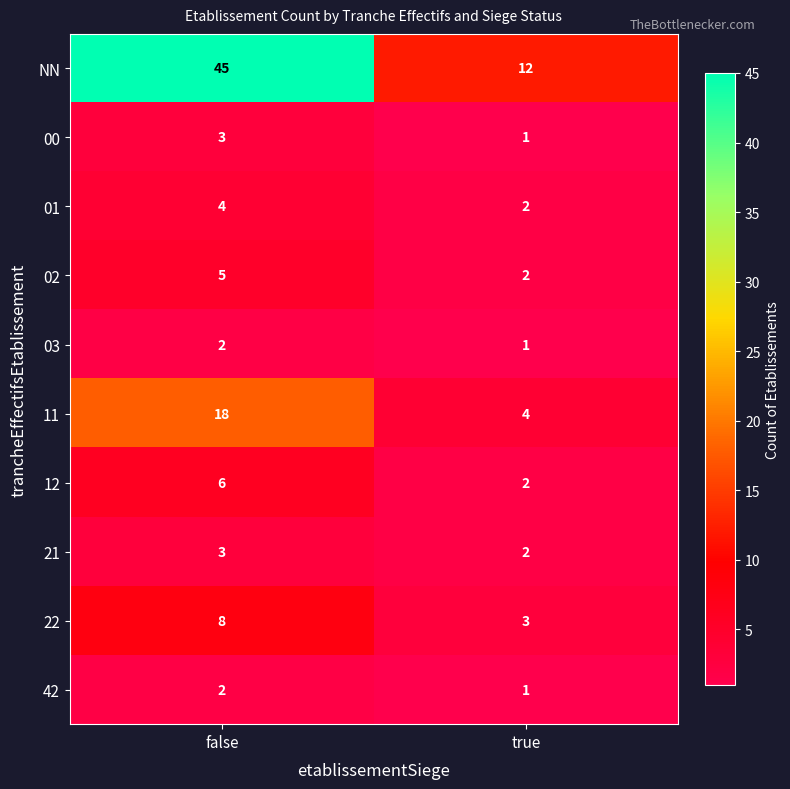

True or false: 00 has a value of 3 at false.

True